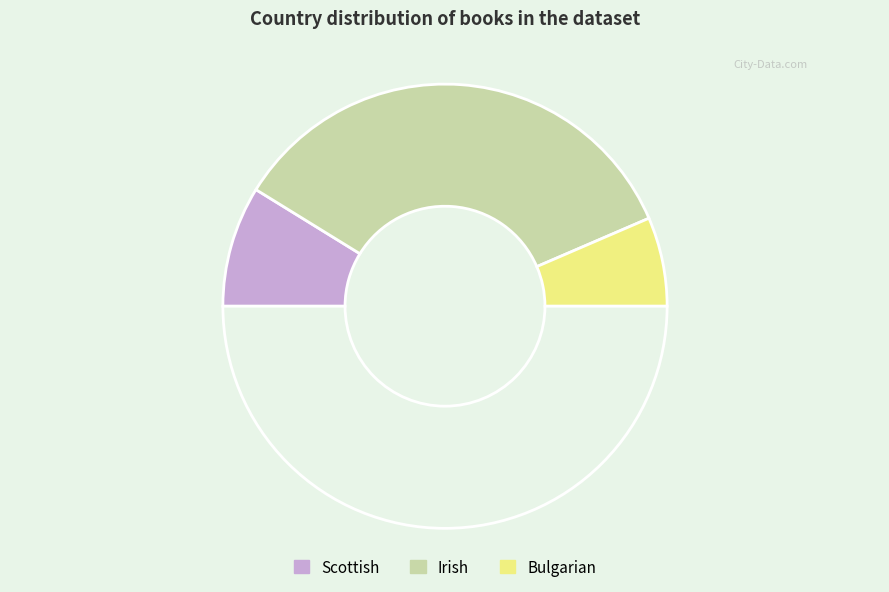

How many slices are in this pie chart?

4